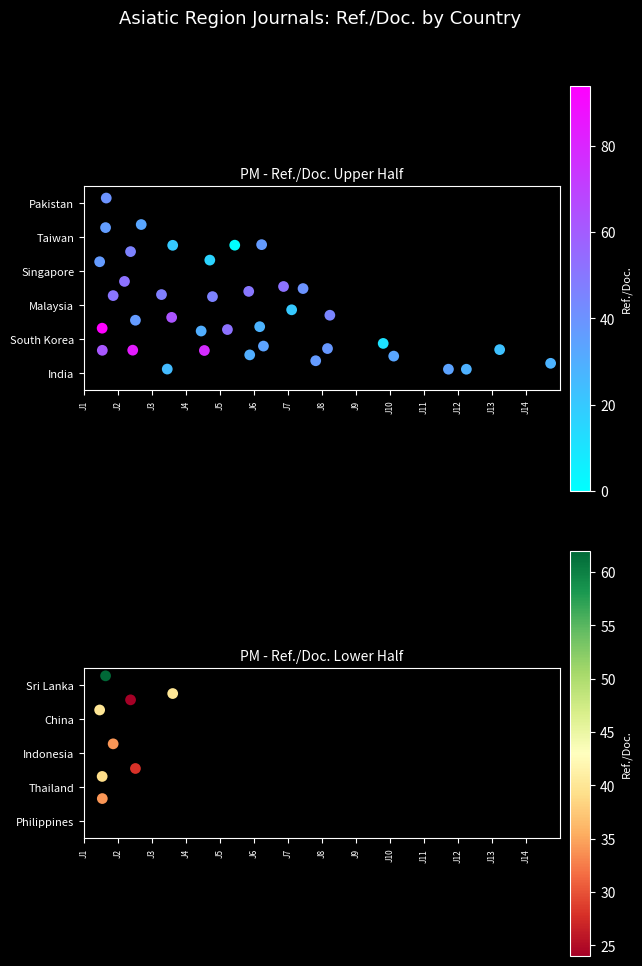

What is the change in value from J1 to J7?

+3.1